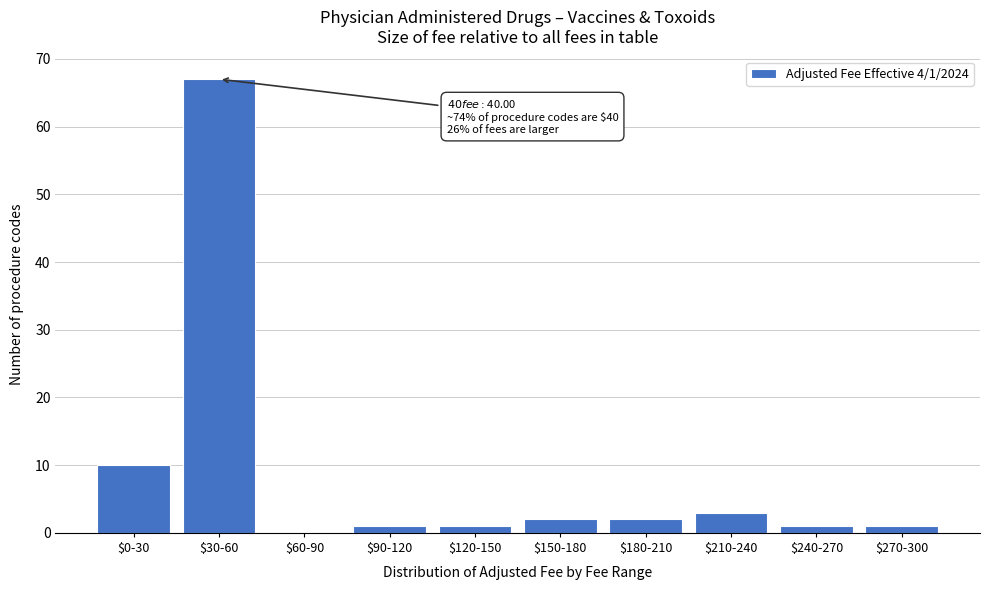

At which label is the value closest to 33?

$0-30